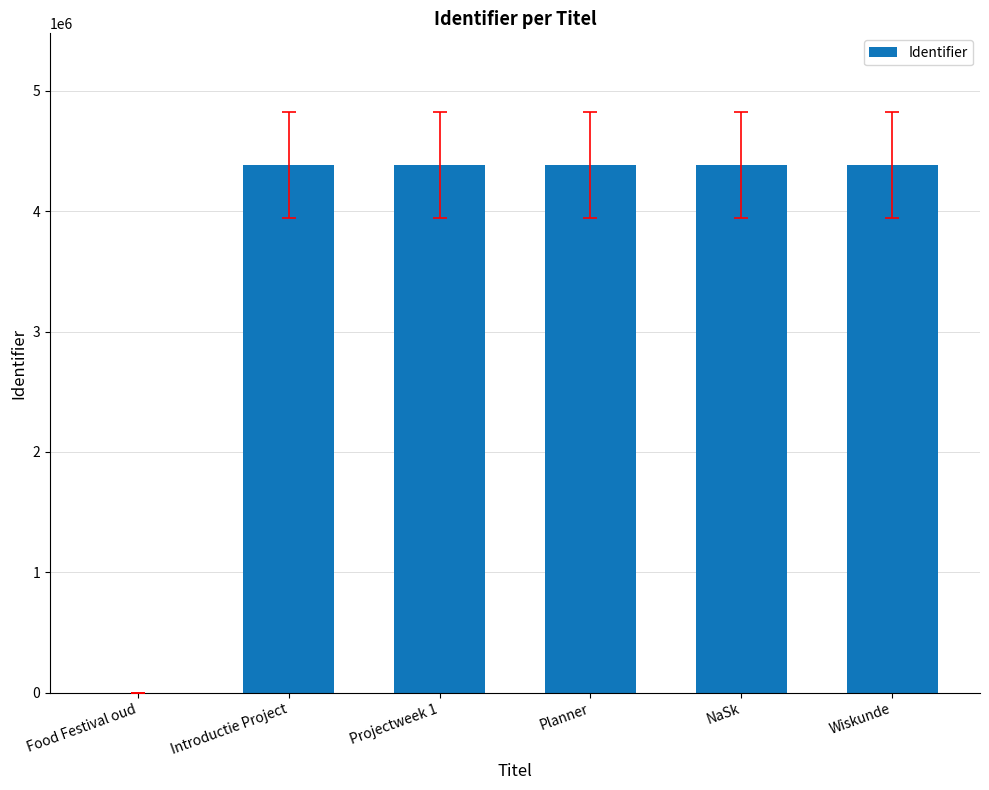

What is the greatest value displayed?

4381550